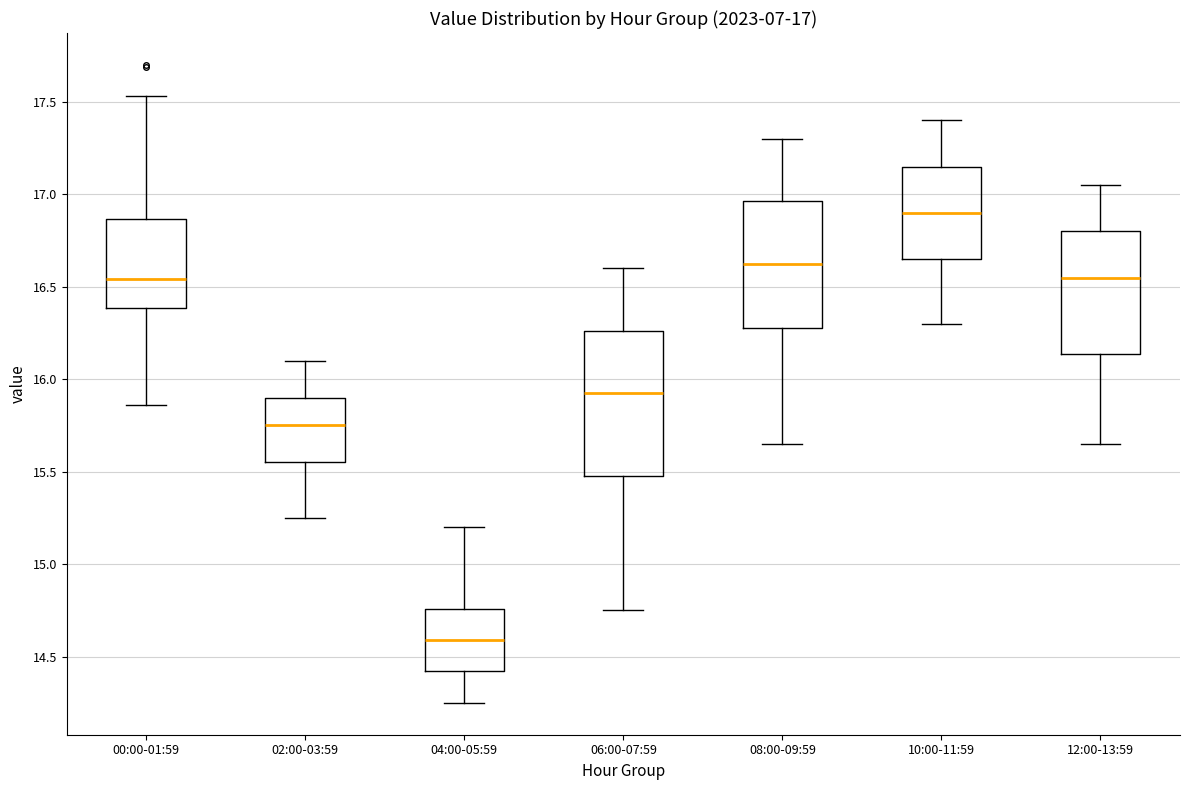

Which box has the highest median line?

10:00-11:59